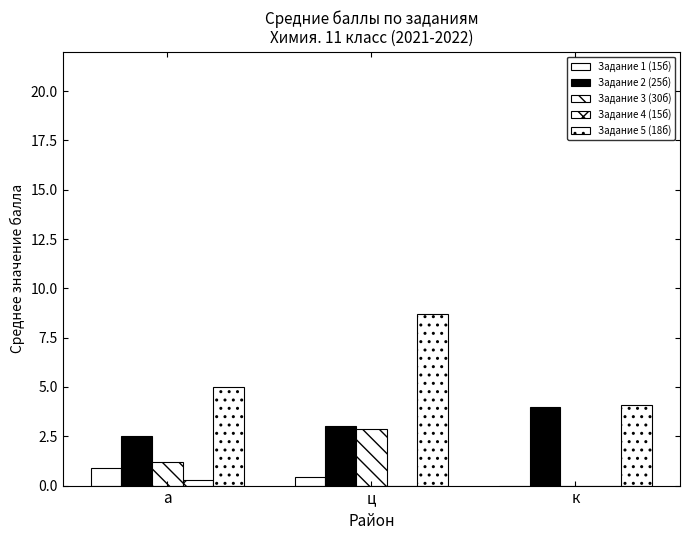

Which category has the highest value across all series?

ц